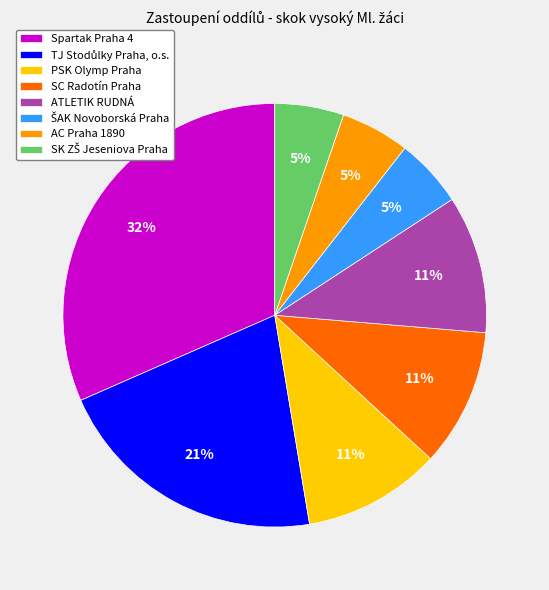

Does PSK Olymp Praha represent more than half of the total?

No